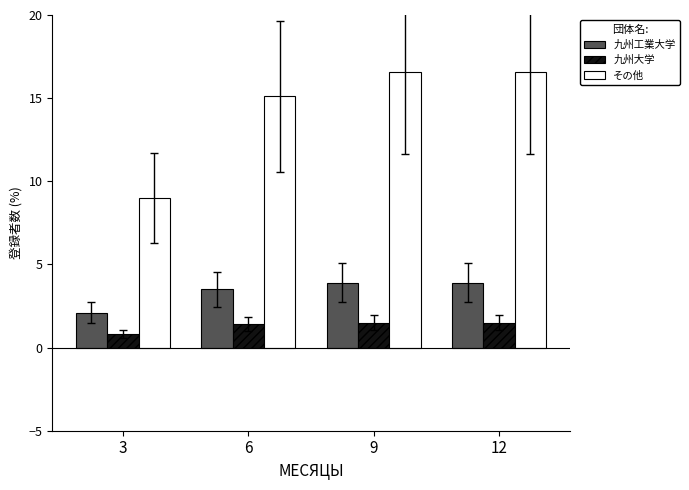

How many values in the 九州大学 series exceed 1?

3